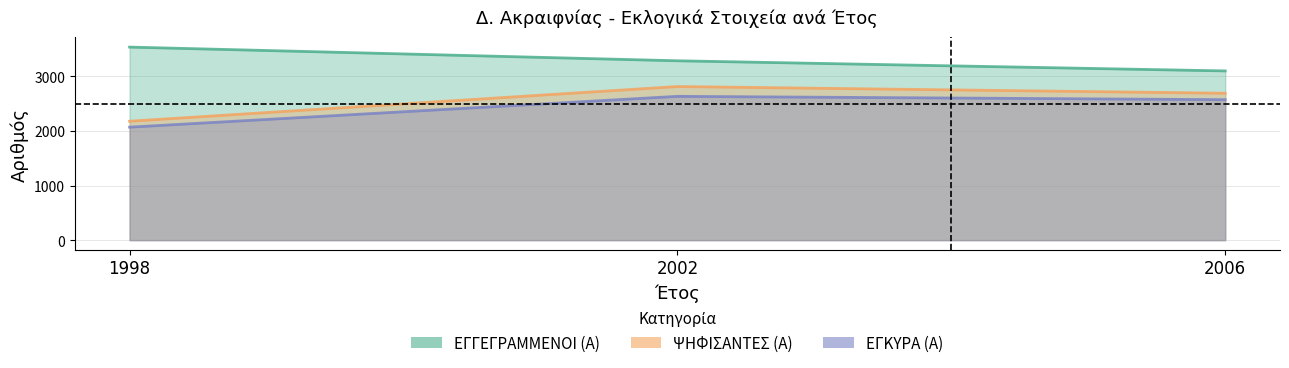

Reading left to right, what are all the values shown in this chart?

ΕΓΓΕΓΡΑΜΜΕΝΟΙ (Α): 3539	3288	3102
ΨΗΦΙΣΑΝΤΕΣ (Α): 2180	2816	2693
ΕΓΚΥΡΑ (Α): 2071	2636	2575